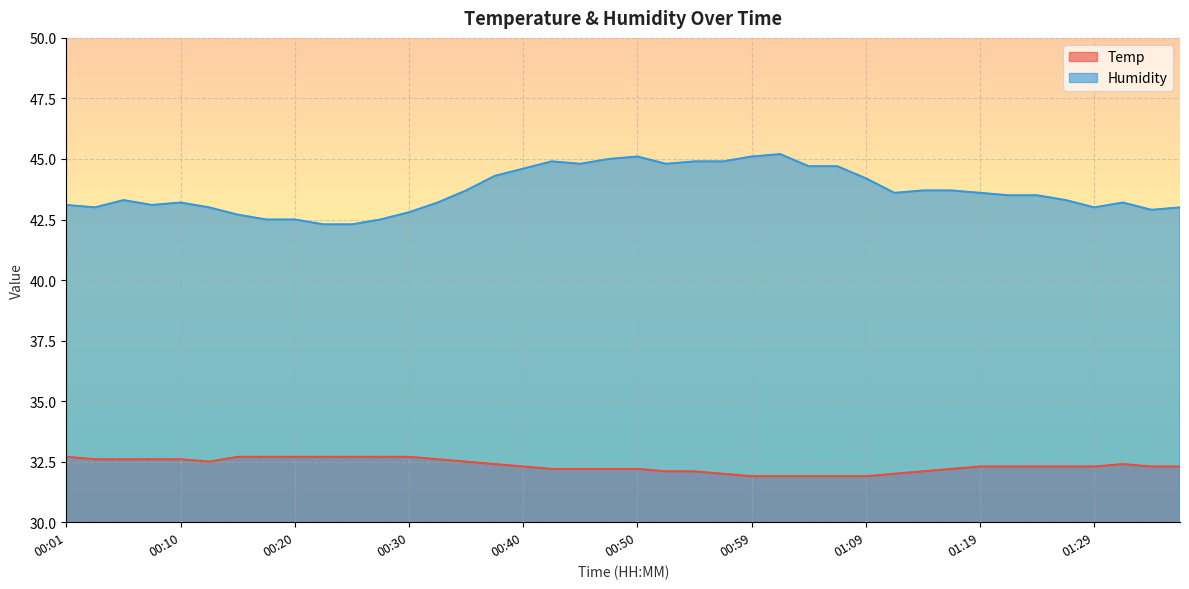

Reading left to right, extract all data points from this chart.

Temp: 00:01=32.7	00:03=32.6	00:06=32.6	00:08=32.6	00:10=32.6	00:13=32.5	00:15=32.7	00:18=32.7	00:20=32.7	00:23=32.7	00:25=32.7	00:27=32.7	00:30=32.7	00:32=32.6	00:35=32.5	00:37=32.4	00:40=32.3	00:42=32.2	00:45=32.2	00:47=32.2	00:50=32.2	00:52=32.1	00:55=32.1	00:57=32.0	00:59=31.9	01:02=31.9	01:04=31.9	01:07=31.9	01:09=31.9	01:12=32.0	01:14=32.1	01:16=32.2	01:19=32.3	01:21=32.3	01:24=32.3	01:26=32.3	01:29=32.3	01:31=32.4	01:34=32.3	01:36=32.3
Humidity: 00:01=43.1	00:03=43.0	00:06=43.3	00:08=43.1	00:10=43.2	00:13=43.0	00:15=42.7	00:18=42.5	00:20=42.5	00:23=42.3	00:25=42.3	00:27=42.5	00:30=42.8	00:32=43.2	00:35=43.7	00:37=44.3	00:40=44.6	00:42=44.9	00:45=44.8	00:47=45.0	00:50=45.1	00:52=44.8	00:55=44.9	00:57=44.9	00:59=45.1	01:02=45.2	01:04=44.7	01:07=44.7	01:09=44.2	01:12=43.6	01:14=43.7	01:16=43.7	01:19=43.6	01:21=43.5	01:24=43.5	01:26=43.3	01:29=43.0	01:31=43.2	01:34=42.9	01:36=43.0